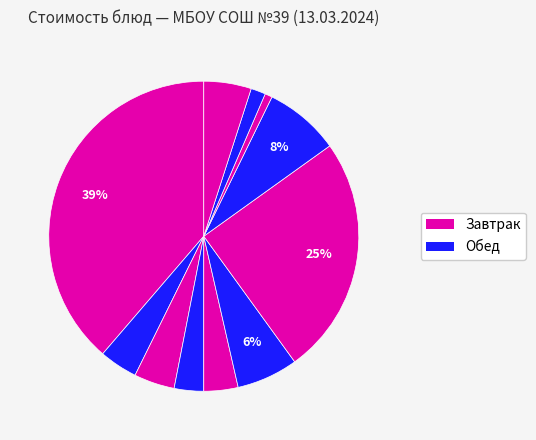

Count the number of slices in the pie.

11